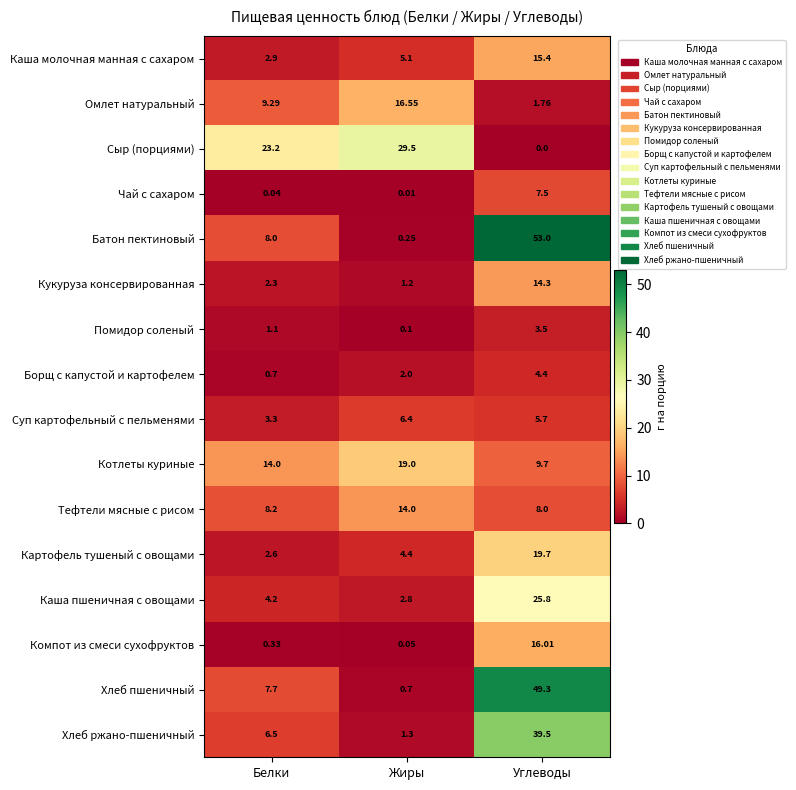

Which label corresponds to the largest value in the chart?

Углеводы